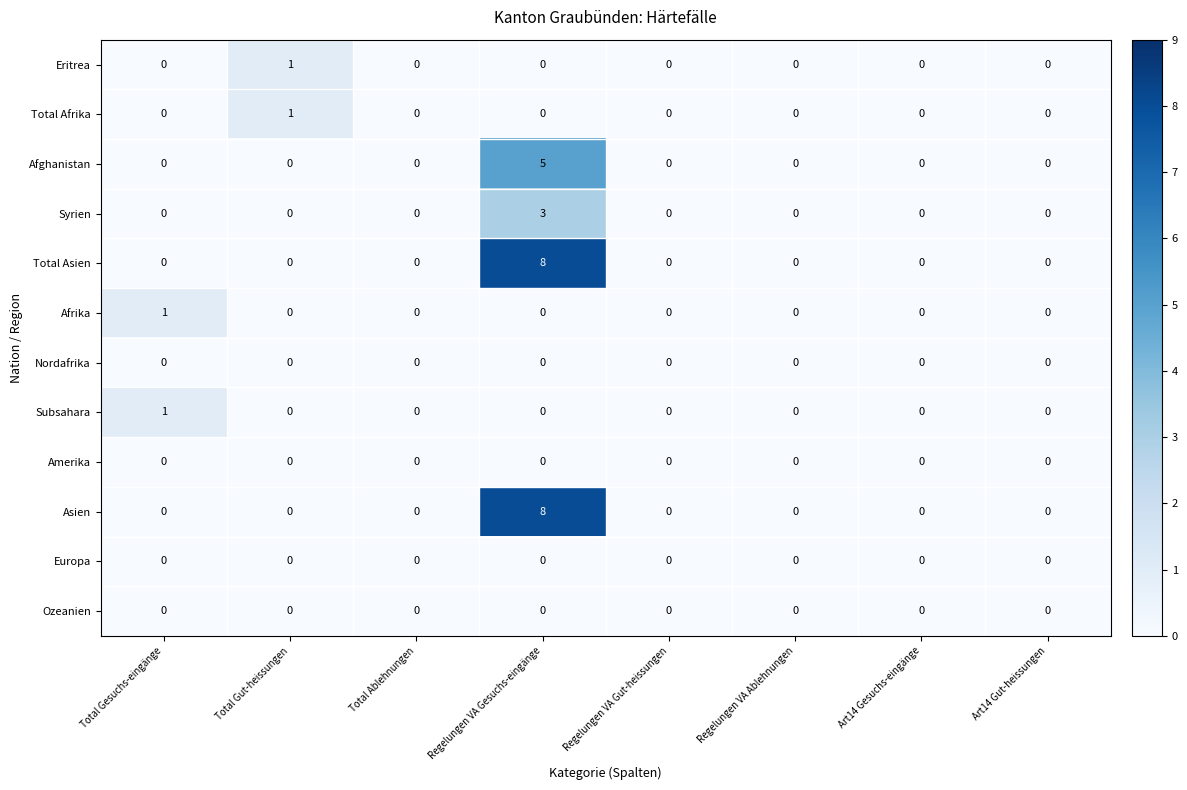

At which category is the sum across all series the highest?

Regelungen VA Gesuchs-eingänge